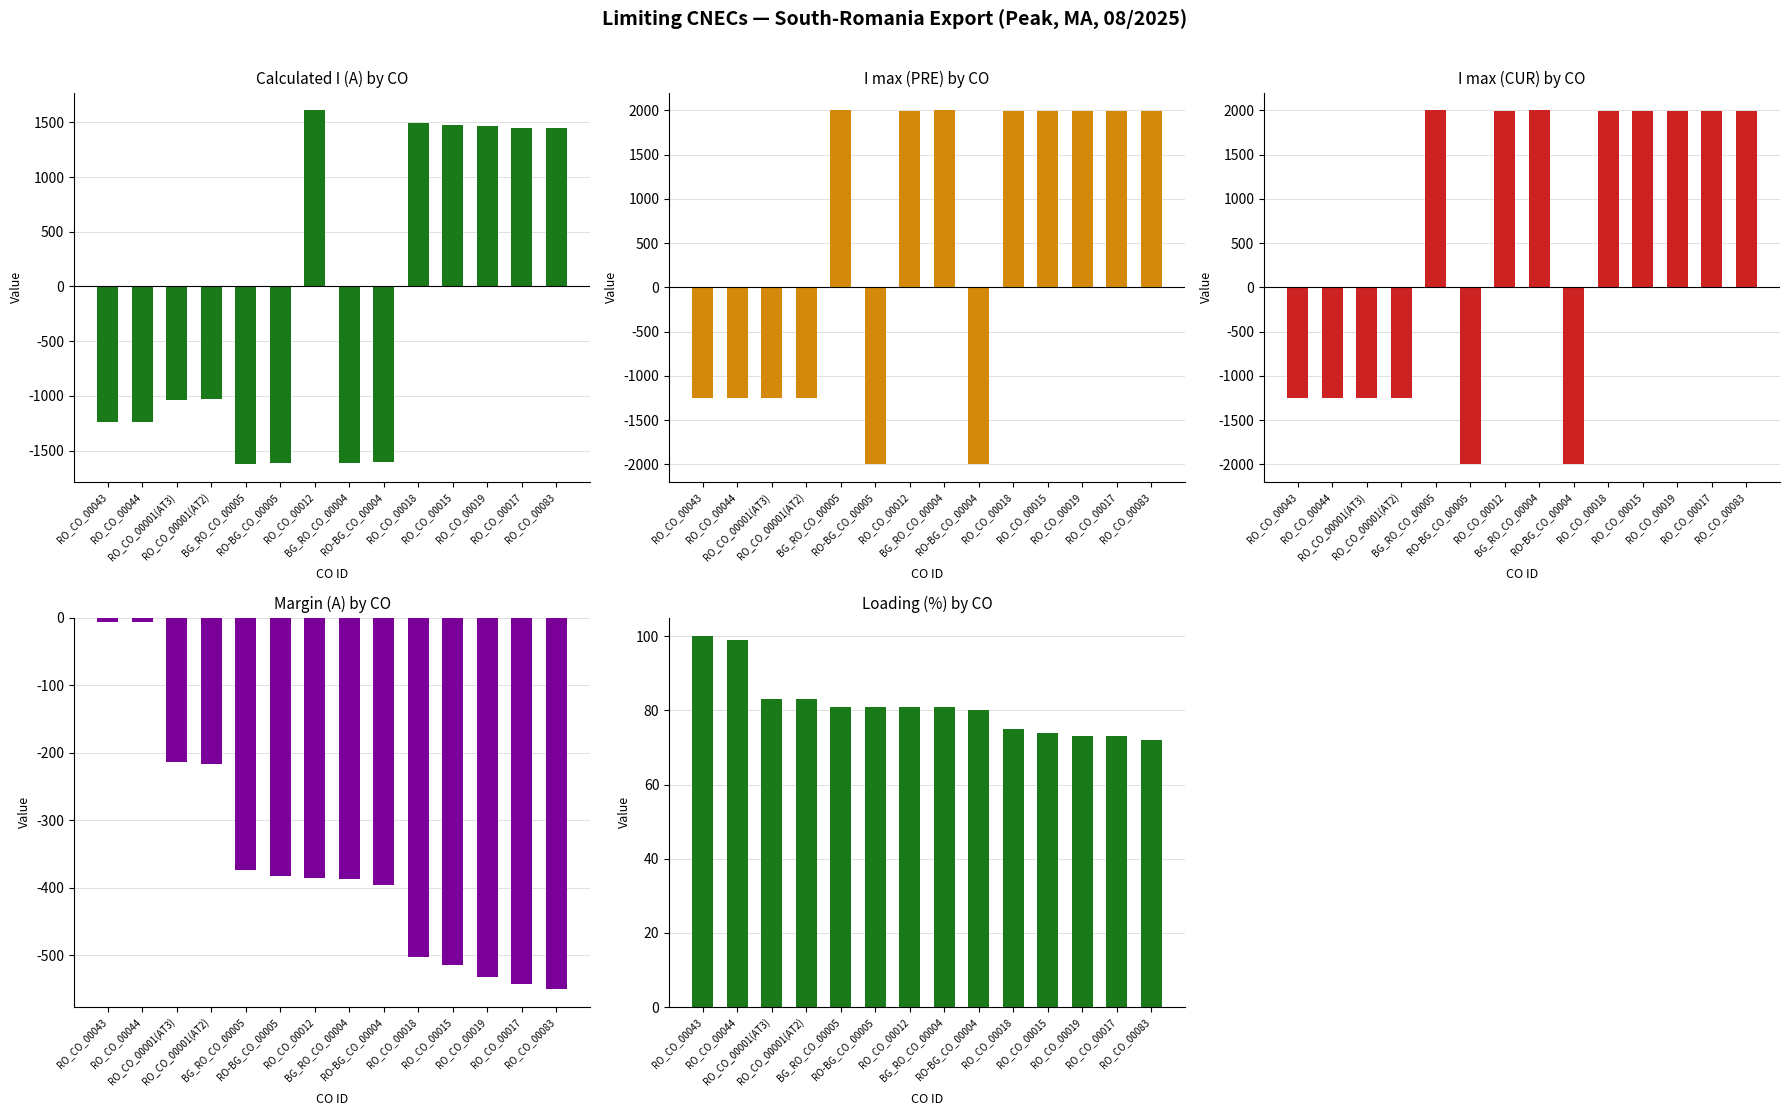

What is the lowest value of the Margin (A) series?

-549